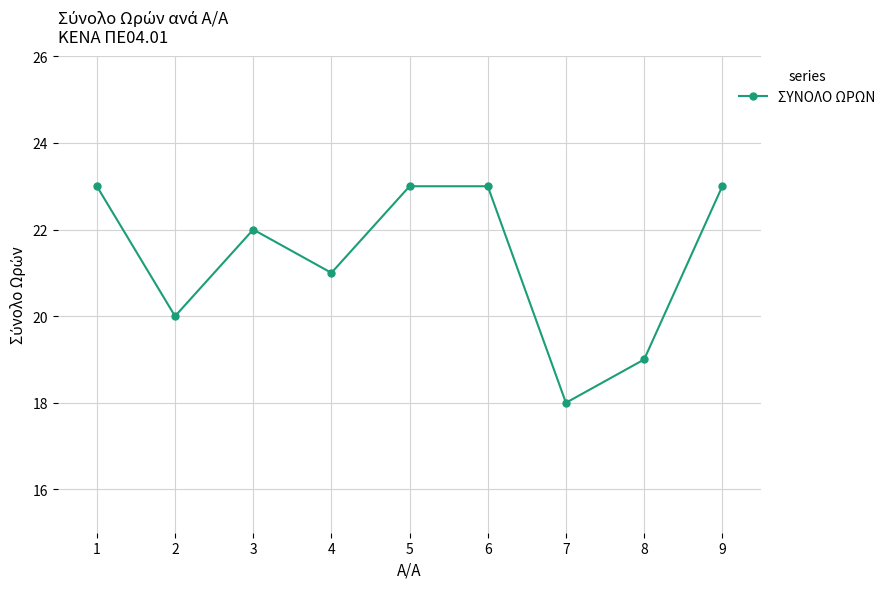

Approximately how many times larger is the value at 4 compared to 1?

0.9